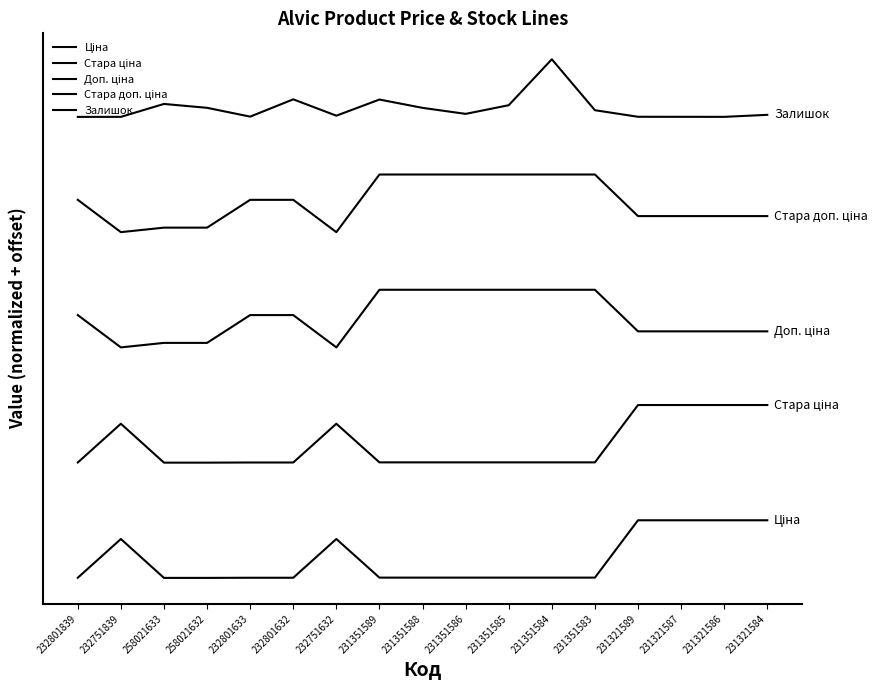

What is the sum of the Залишок values at 232801839 and 231321587?

32002.6